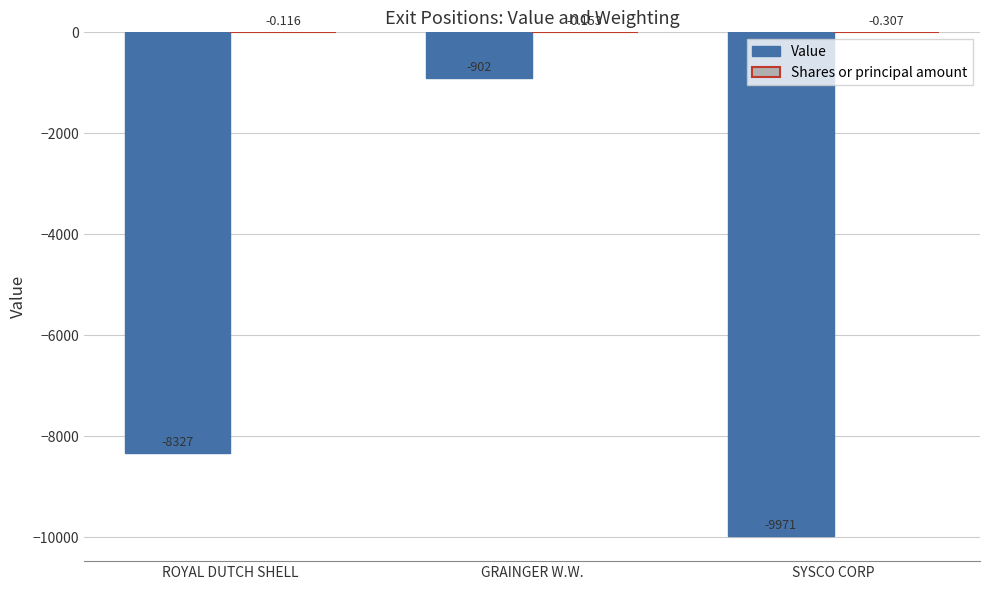

At which label does Value first exceed -8327?

GRAINGER W.W.